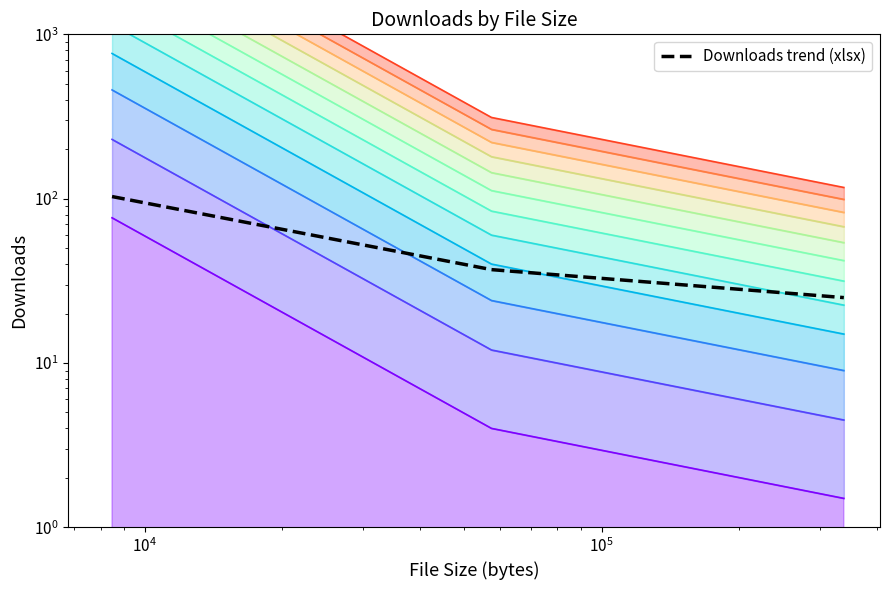

How many distinct data groups are displayed?

1